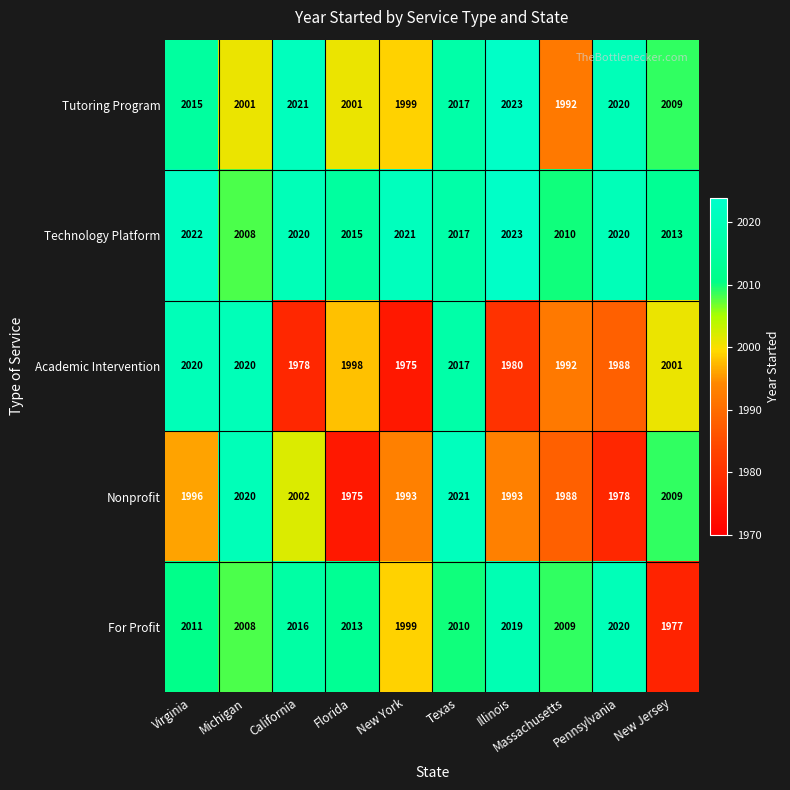

The value of For Profit at New York is 3367. True or false?

False